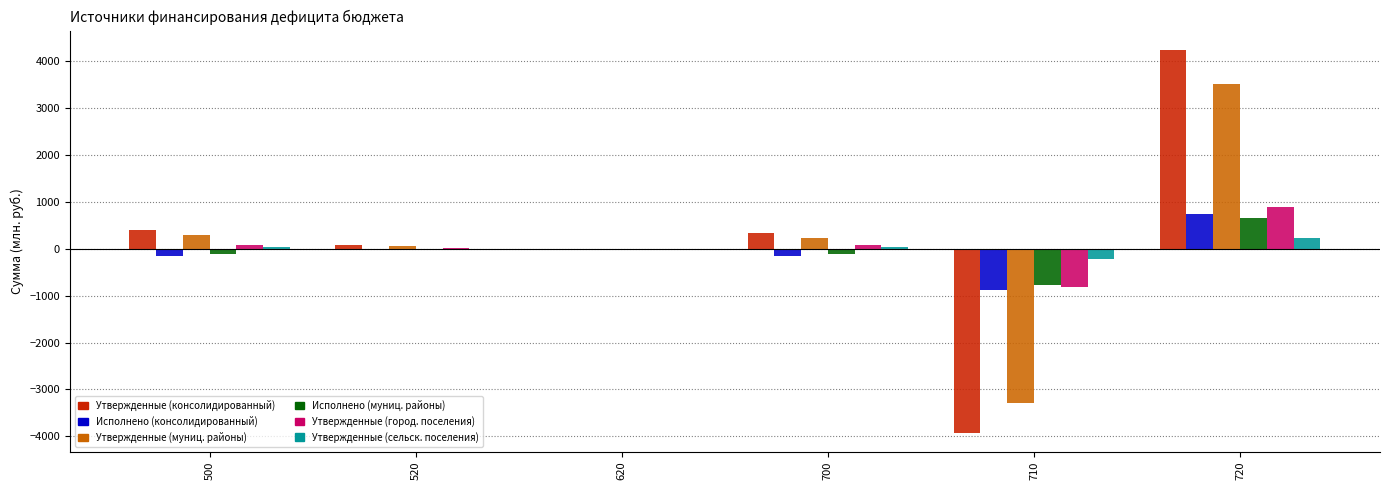

At which category is the sum across all series the highest?

720